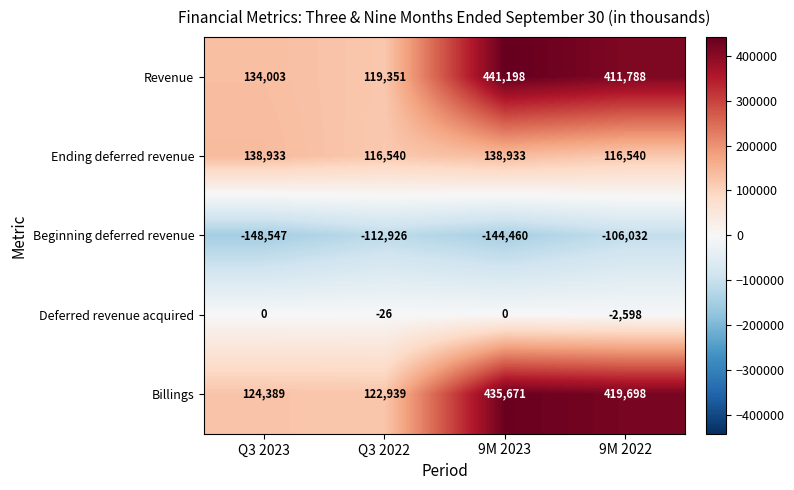

What is the spread (max minus min) of values at Q3 2022?

235865